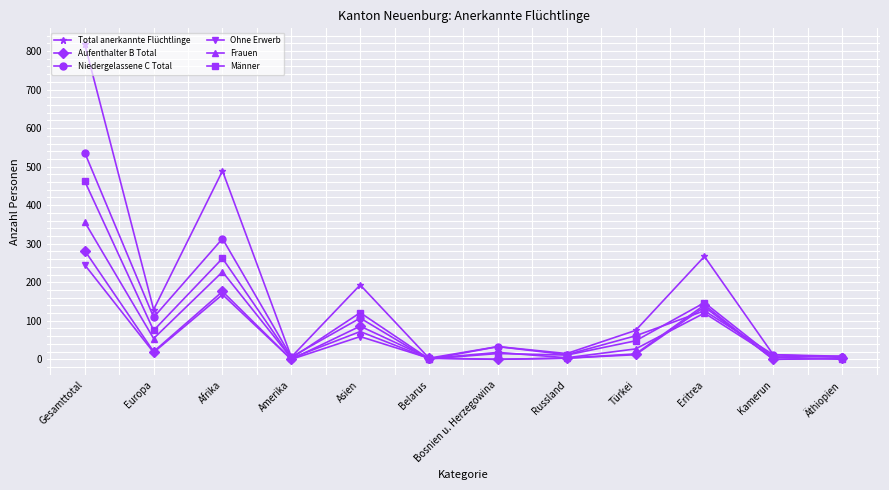

At which category does Total anerkannte Flüchtlinge reach its first local valley?

Europa